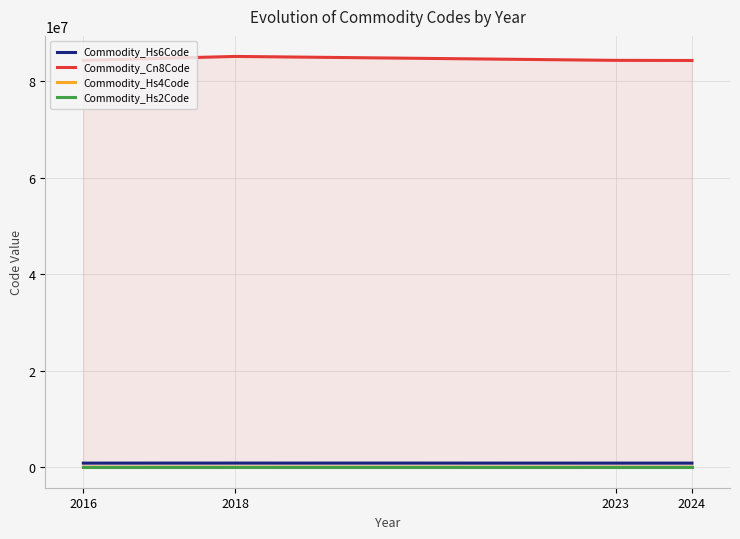

How many lines are shown in the chart?

4